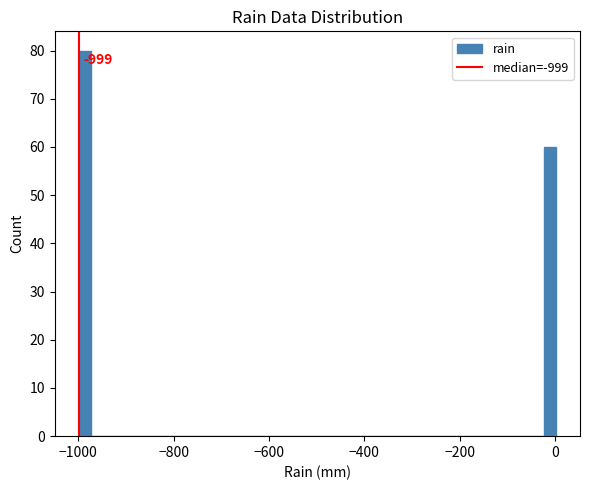

Read against the x-axis, roughly where is the centre of the tallest bar?

-980